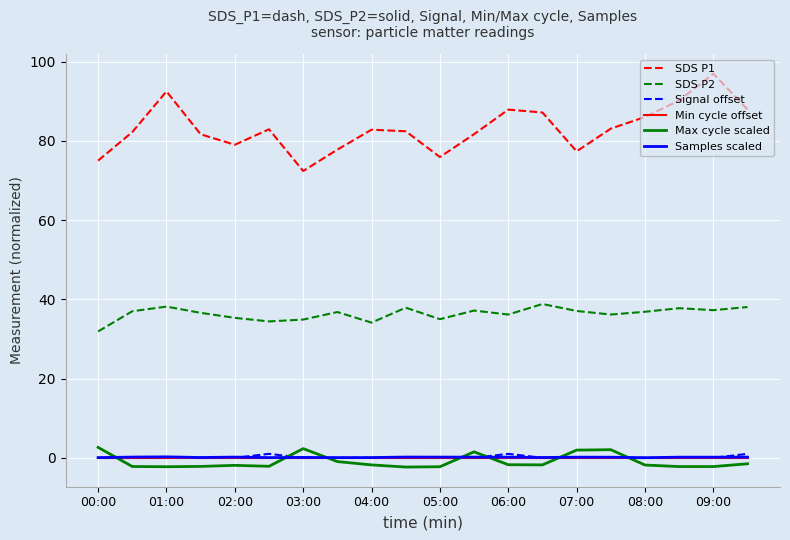

Which series has the largest total across all categories?

SDS P1